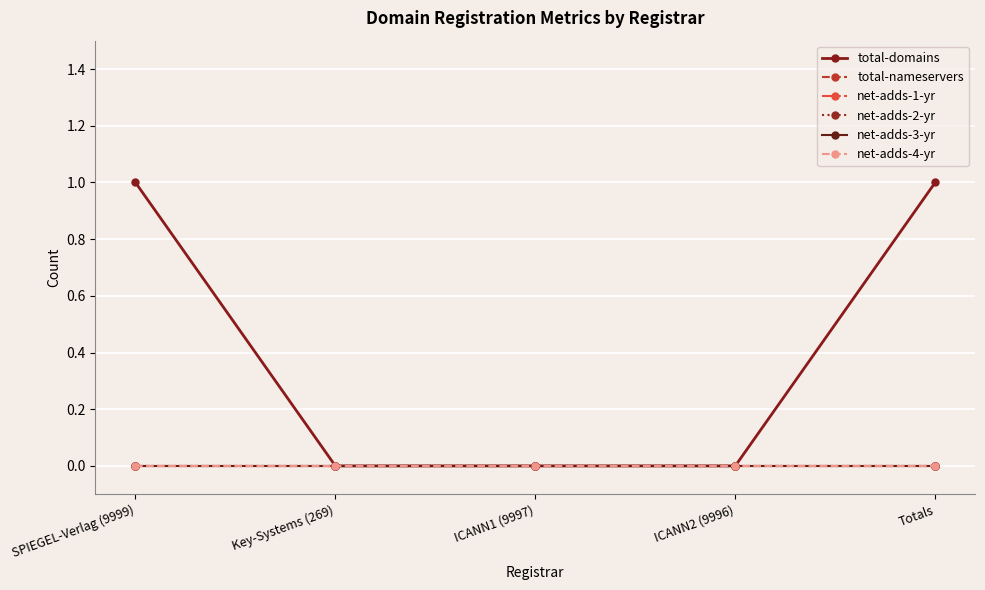

True or false: net-adds-1-yr has more than 1 points higher than both neighbors.

False